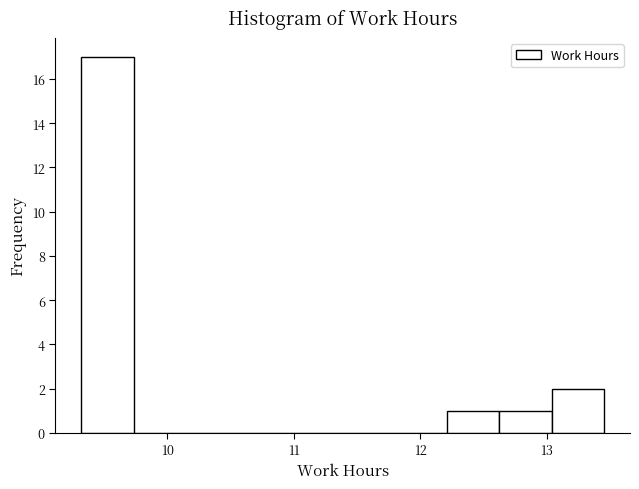

Reading left to right, transcribe this chart: for each bar, give the range it covers on the x-axis and its height. Neither the bar edges nor the heights are printed on the chart, so give them approximately, as read against the axes.

9.3 to 9.7: 17
9.7 to 10.1: 0
10.1 to 10.6: 0
10.6 to 11.0: 0
11.0 to 11.4: 0
11.4 to 11.8: 0
11.8 to 12.2: 0
12.2 to 12.6: 1
12.6 to 13.0: 1
13.0 to 13.5: 2